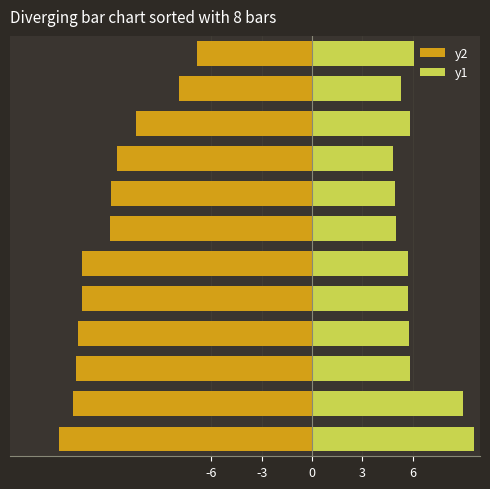

At 9, list the series in order from smallest to largest.

y2, y1